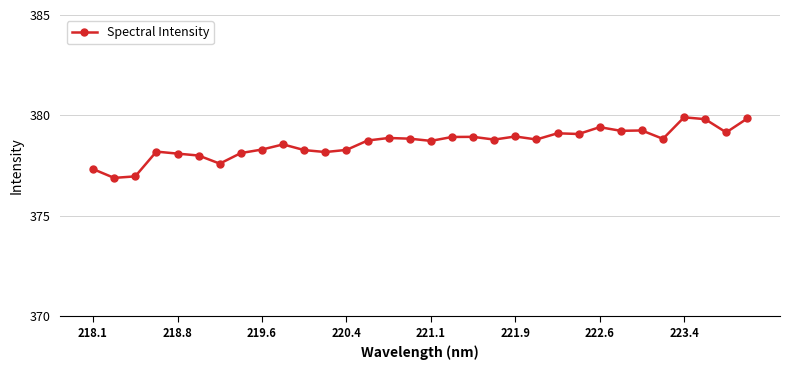

What is the greatest value displayed?

379.9